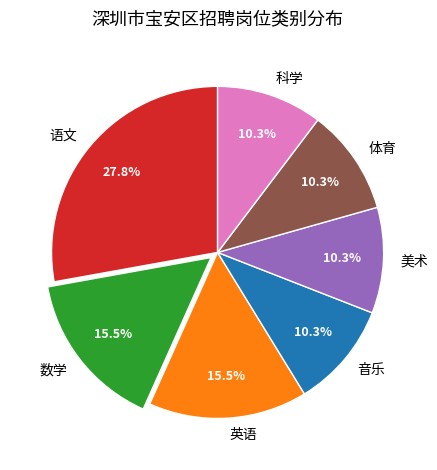

True or false: 语文 accounts for 41% of the total.

False